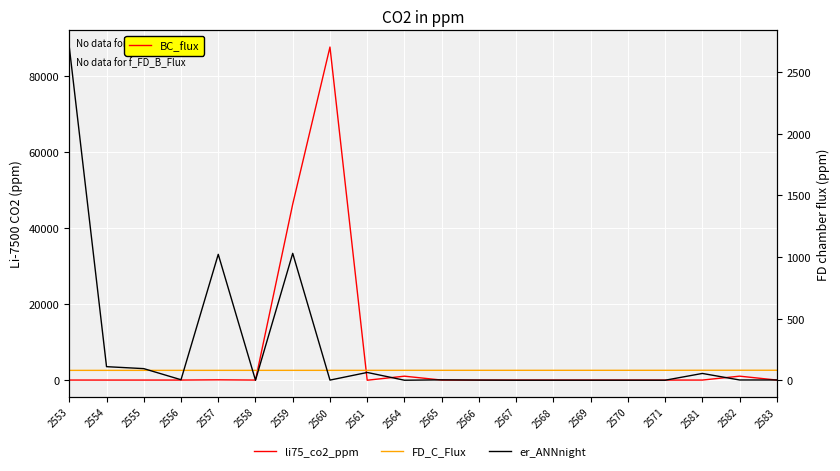

At how many categories does at least one series exceed 51168?

1